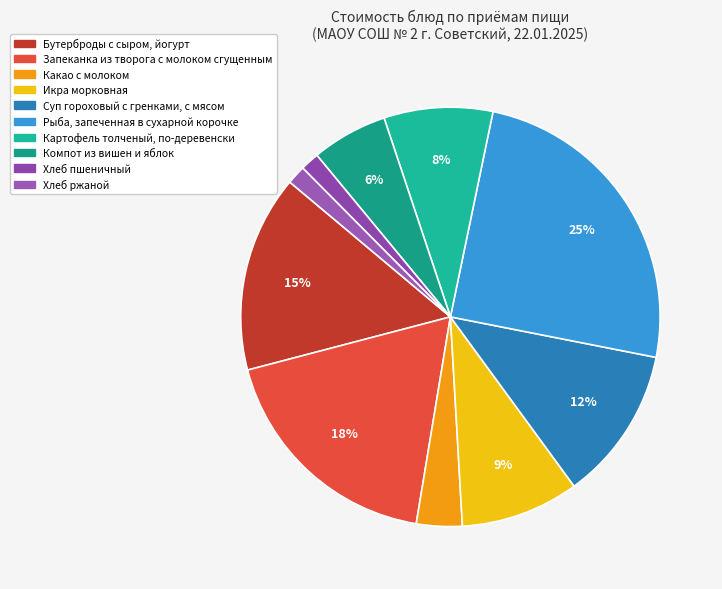

Which category has the biggest portion of the pie?

Рыба, запеченная в сухарной корочке